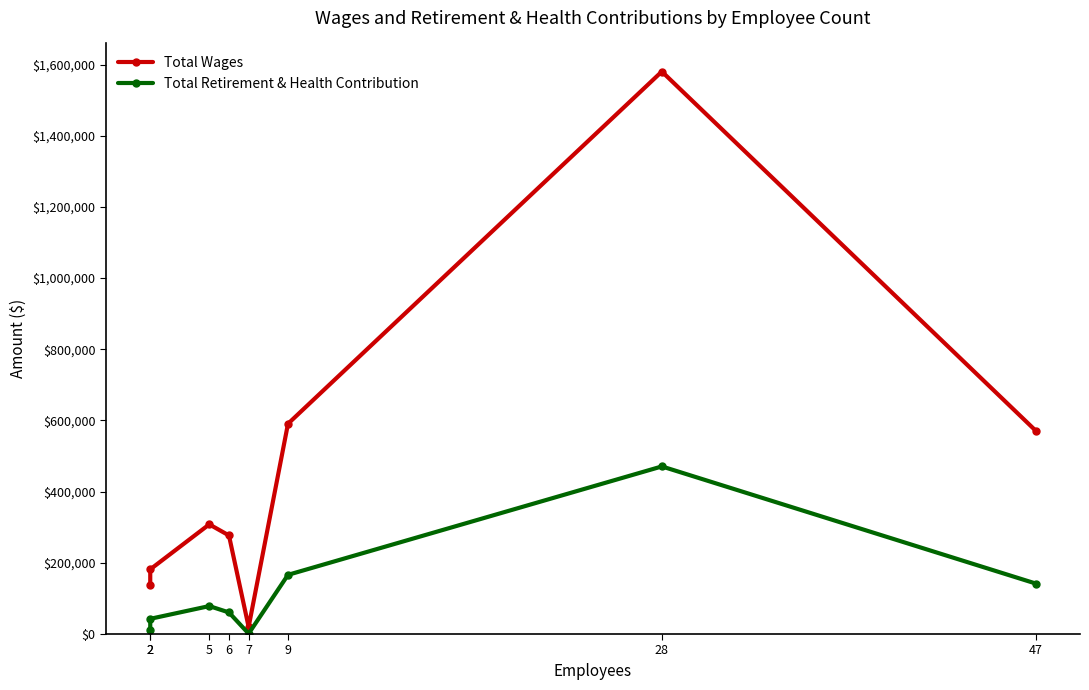

What is the total value across all series at 9?

757116